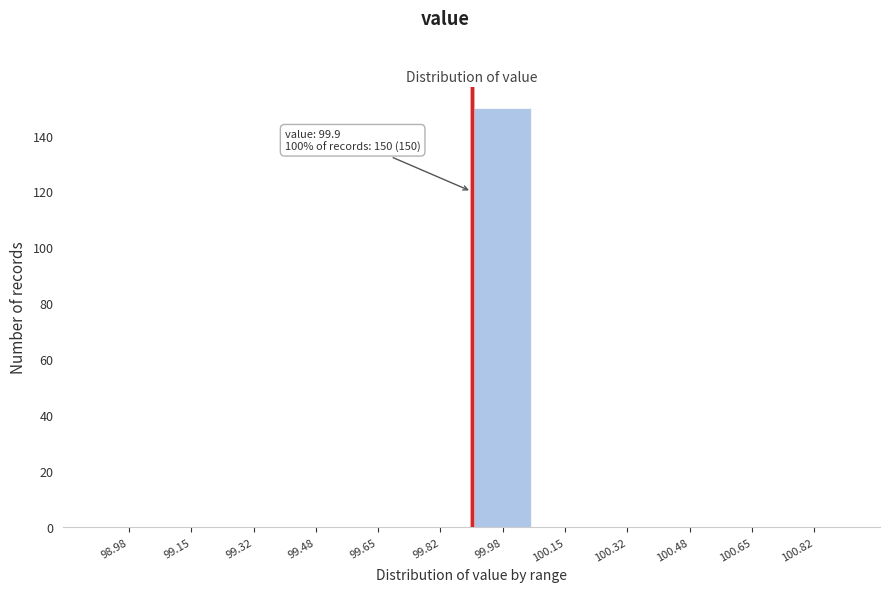

Over which range of the x-axis is the bar tallest?

99.90 to 100.06